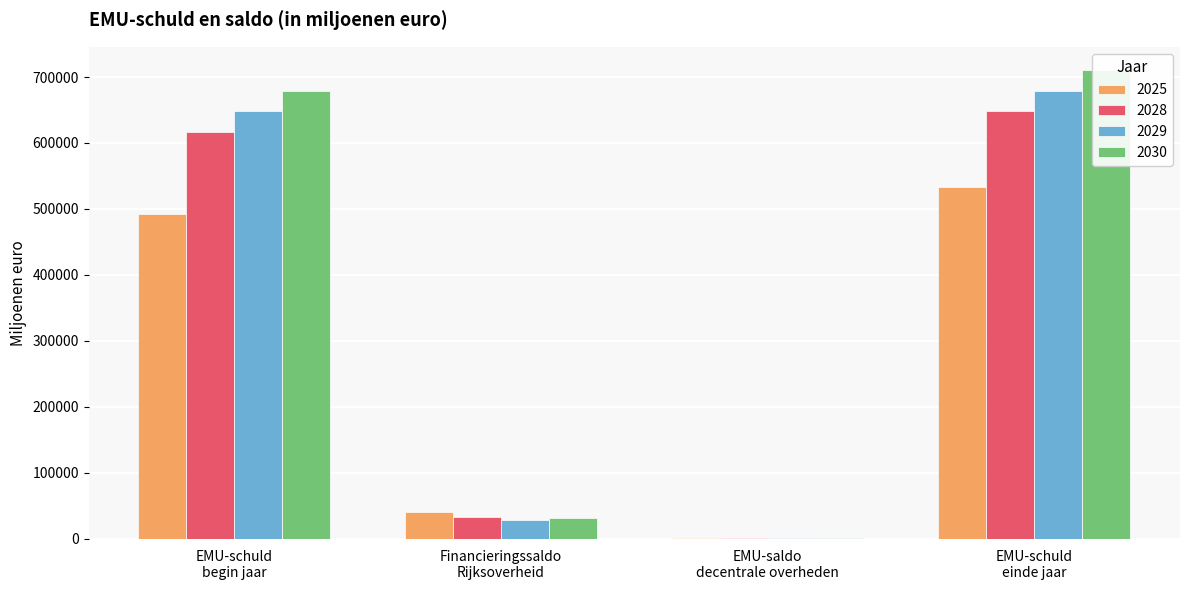

What is the difference between the maximum and minimum values in the 2028 series?

649250